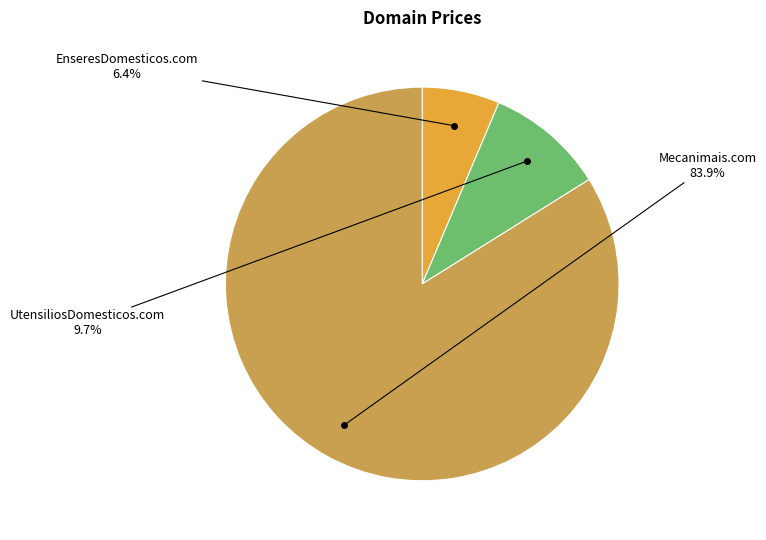

Between EnseresDomesticos.com and UtensiliosDomesticos.com, which is larger?

UtensiliosDomesticos.com